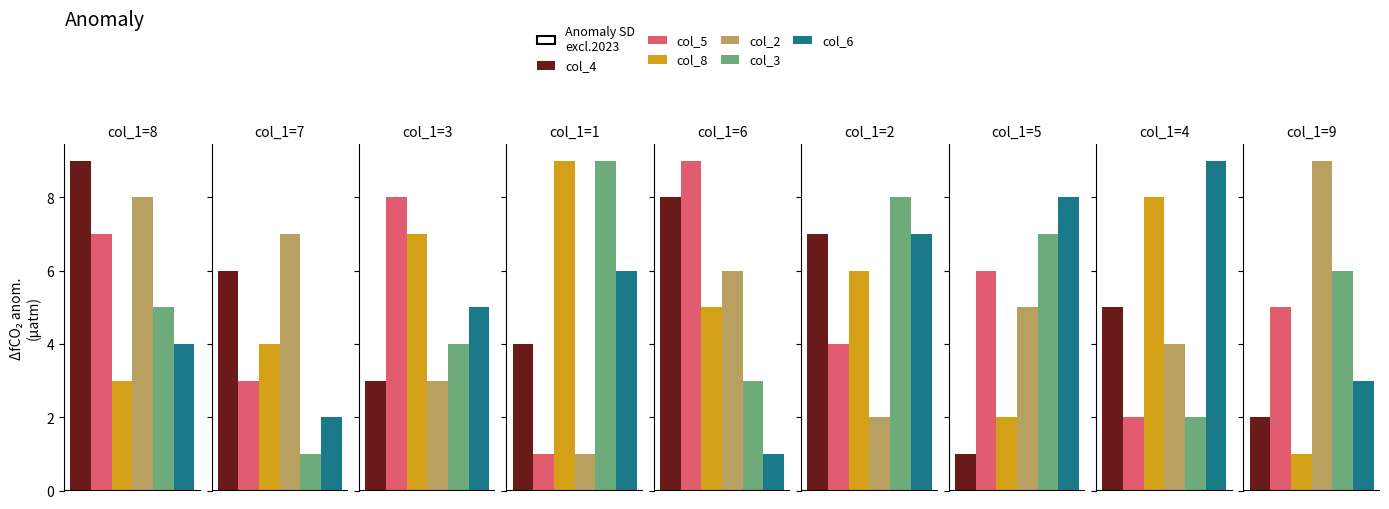

Which series changed the most between 8 and 5?

col_4